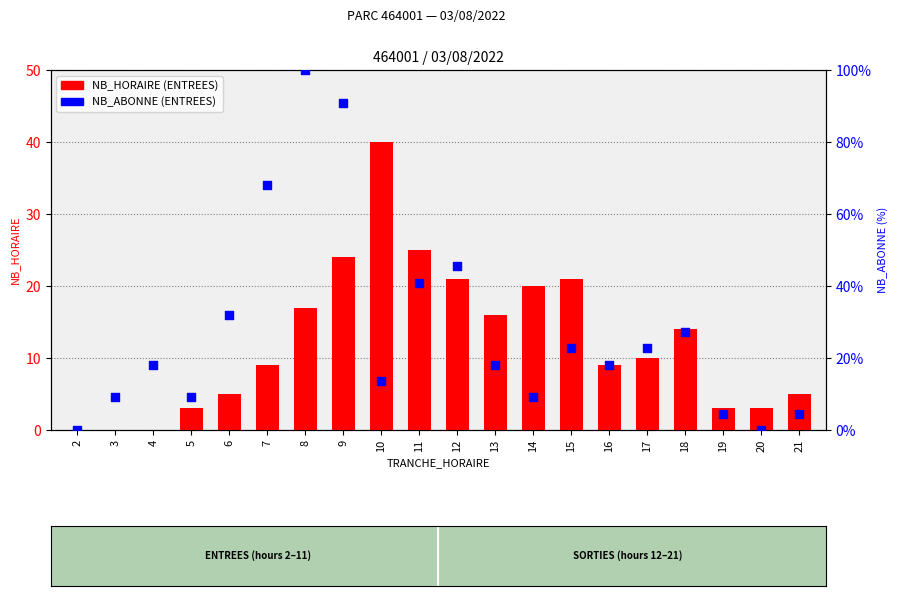

At how many categories does at least one series exceed 56?

3